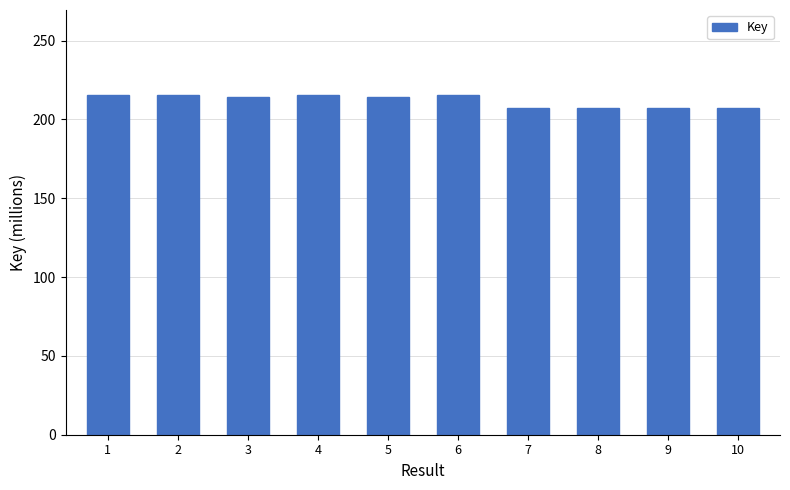

What is the minimum value shown in the chart?

207.3